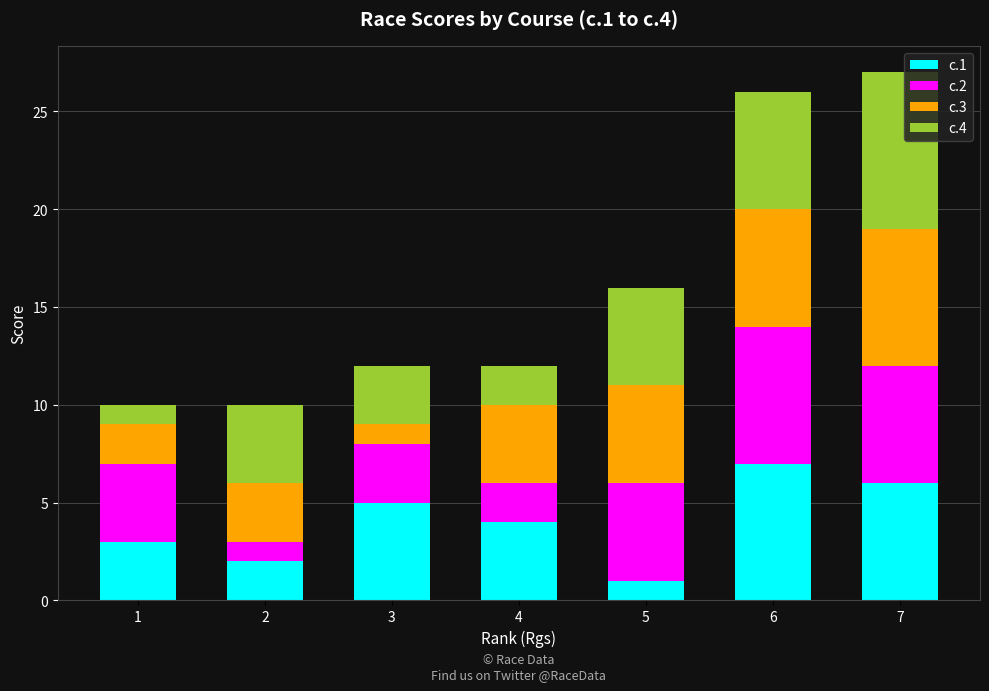

How many data points does each series have?

7